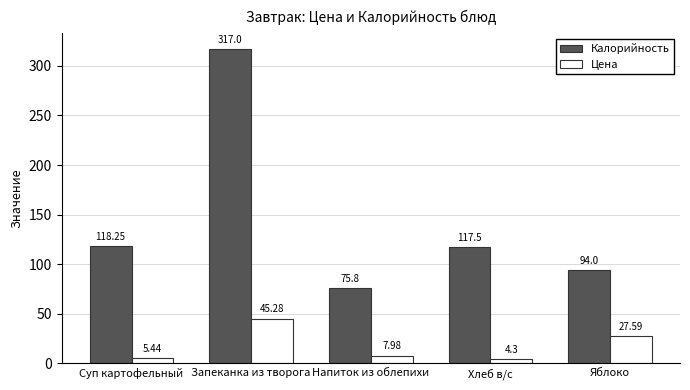

Which series has the widest spread of values?

Калорийность